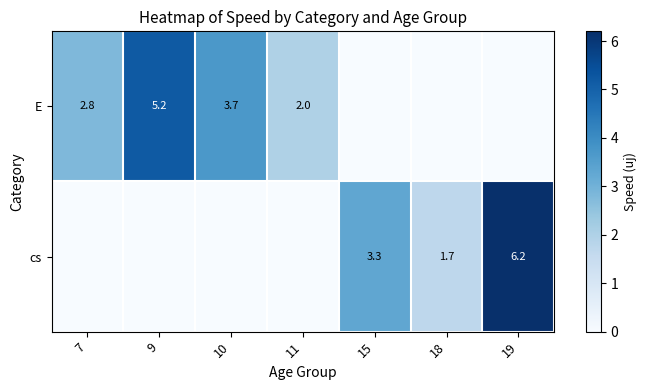

What is the difference between the highest and lowest values at 11?

2.0